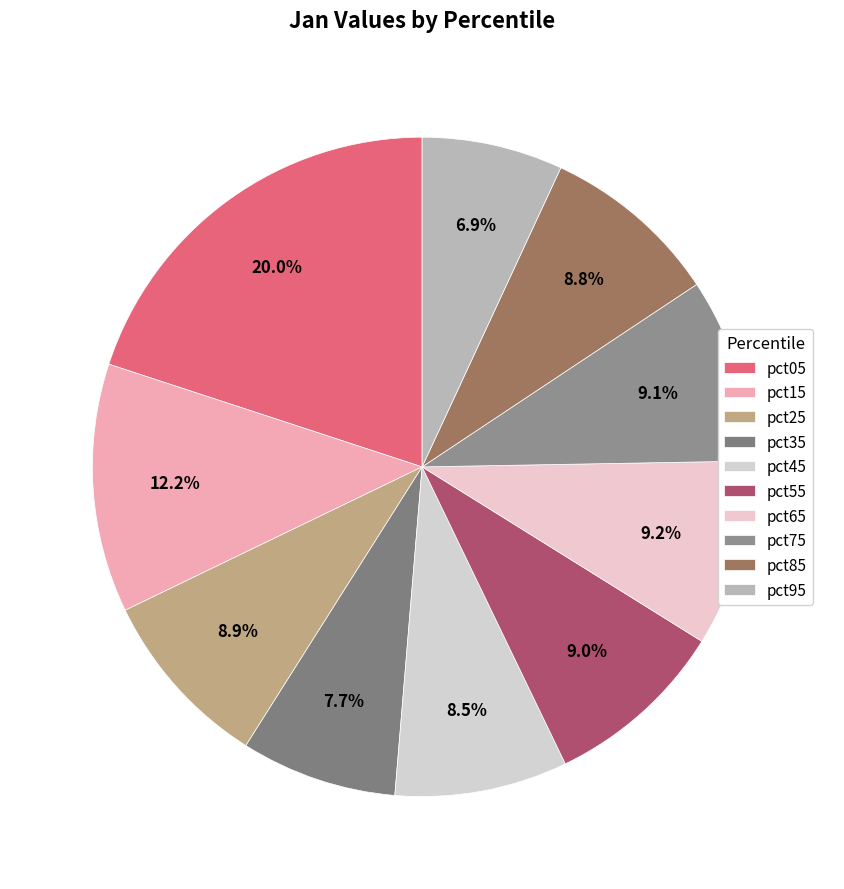

The pct55 slice represents 9% of the pie. True or false?

True